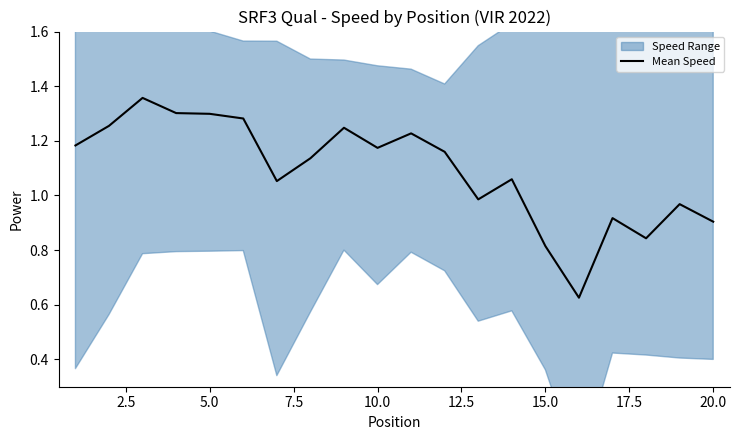

The Mean Speed series shows 0.5 at 5.0. True or false?

False